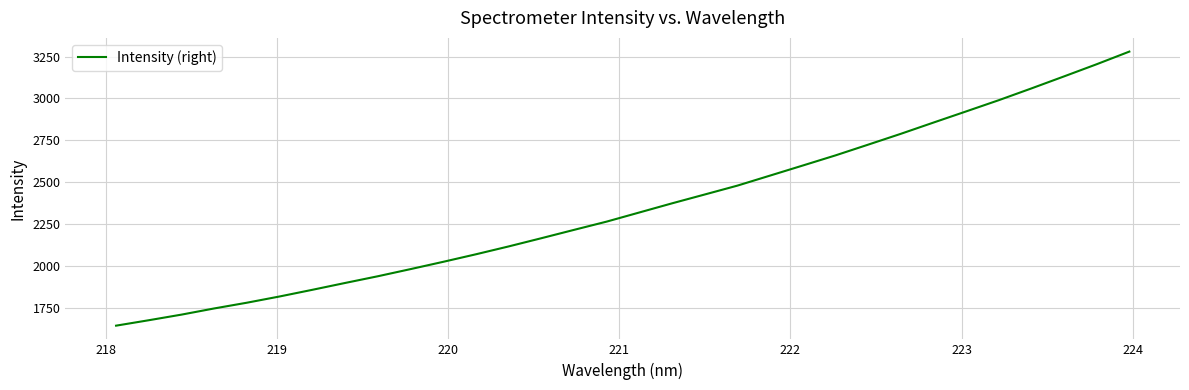

What is the maximum value shown in the chart?

3280.2